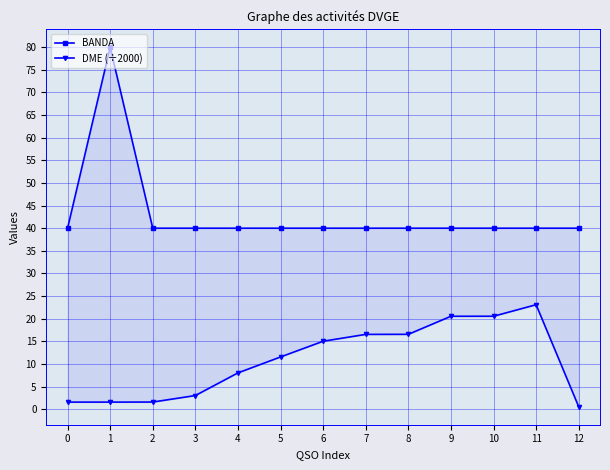

At how many categories does at least one series exceed 9?

13